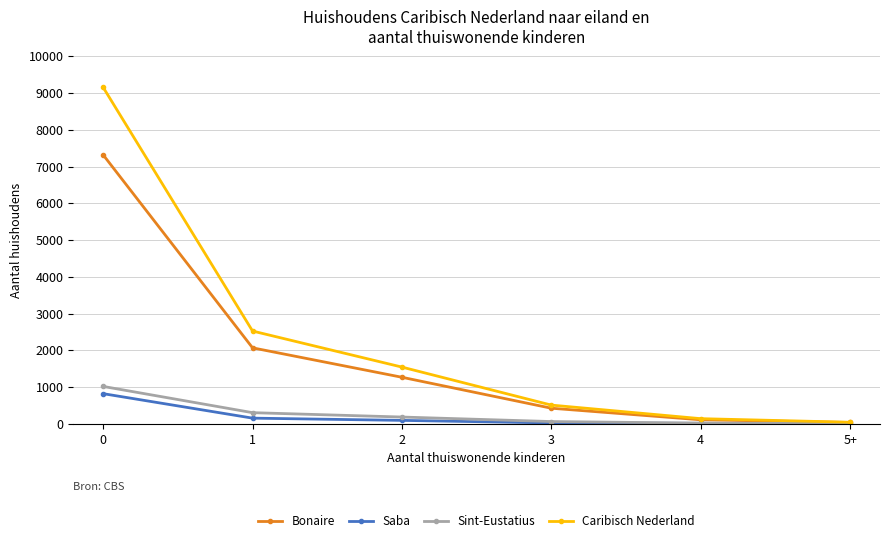

What is the maximum value for Bonaire?

7318